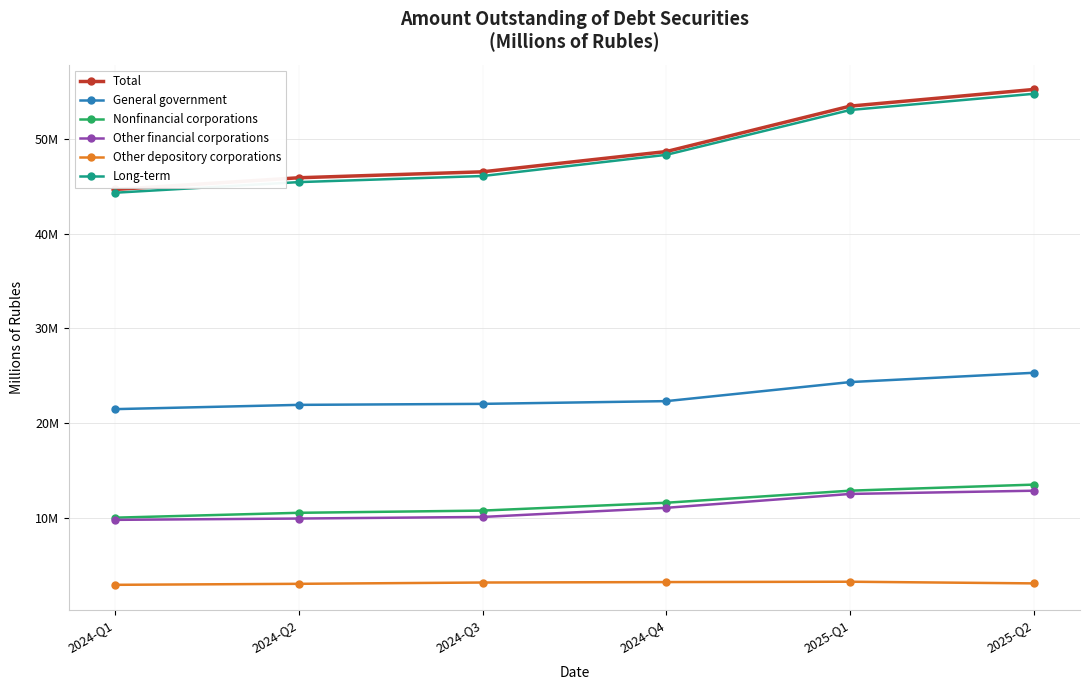

Between 2025-Q1 and 2025-Q2, which series saw the biggest shift?

Total